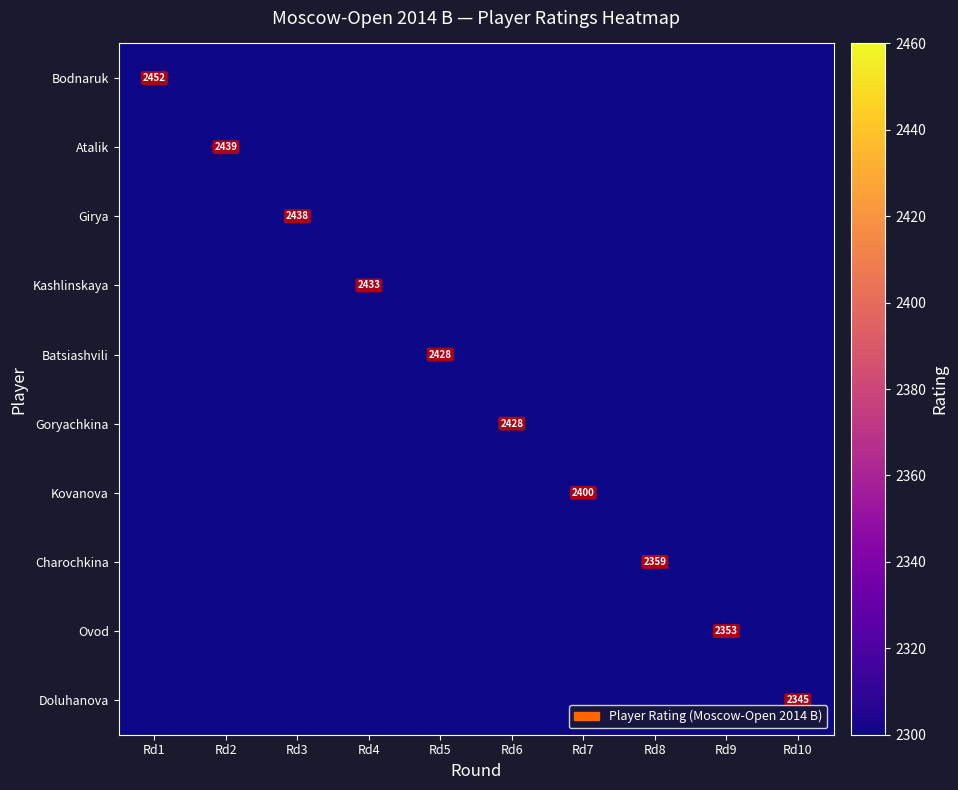

At how many categories does at least one series exceed 2089?

2